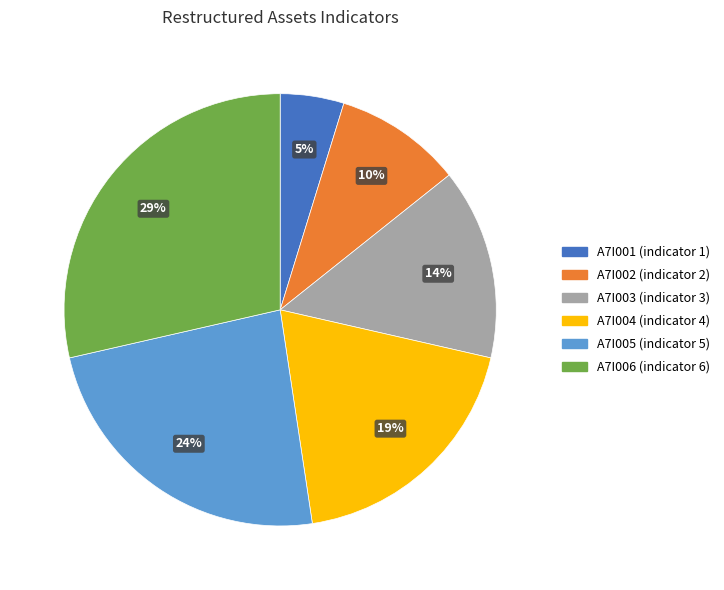

Combined, do A7I002 and A7I003 account for over 50%?

No